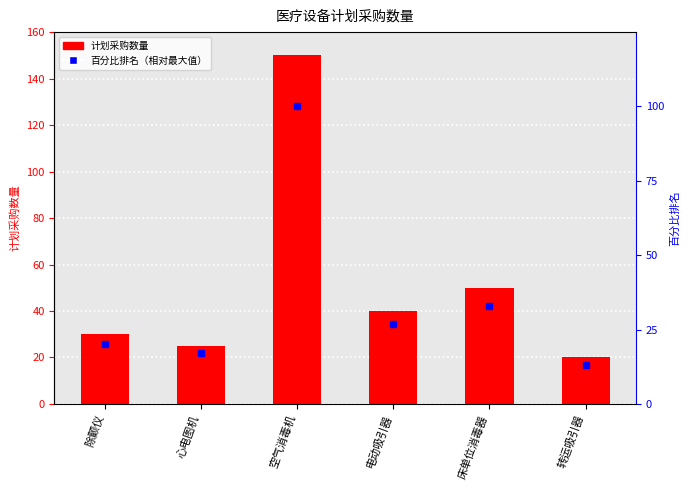

Between 电动吸引器 and 心电图机, which is larger?

电动吸引器